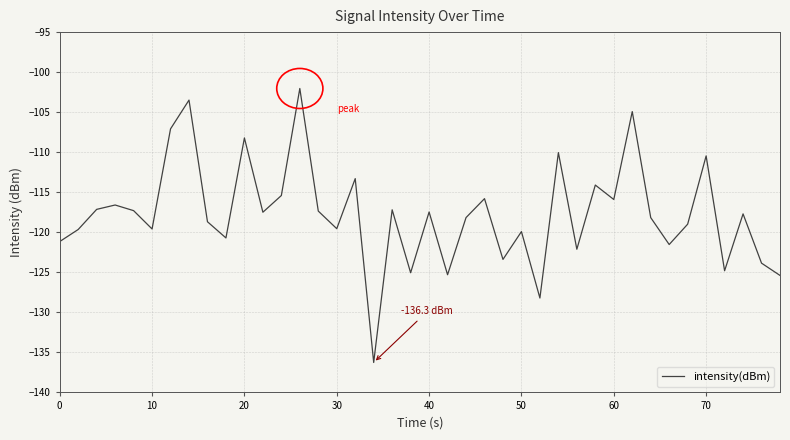

What is the minimum value shown in the chart?

-136.3